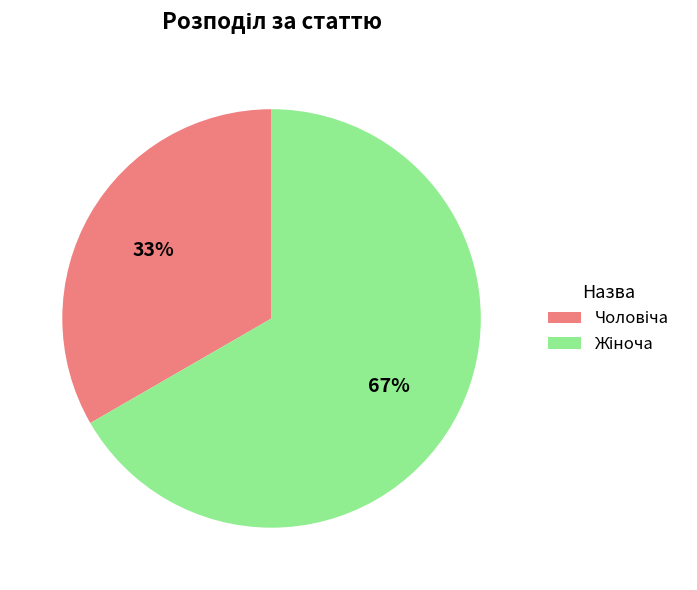

Is there any slice that represents more than half of the pie?

Yes